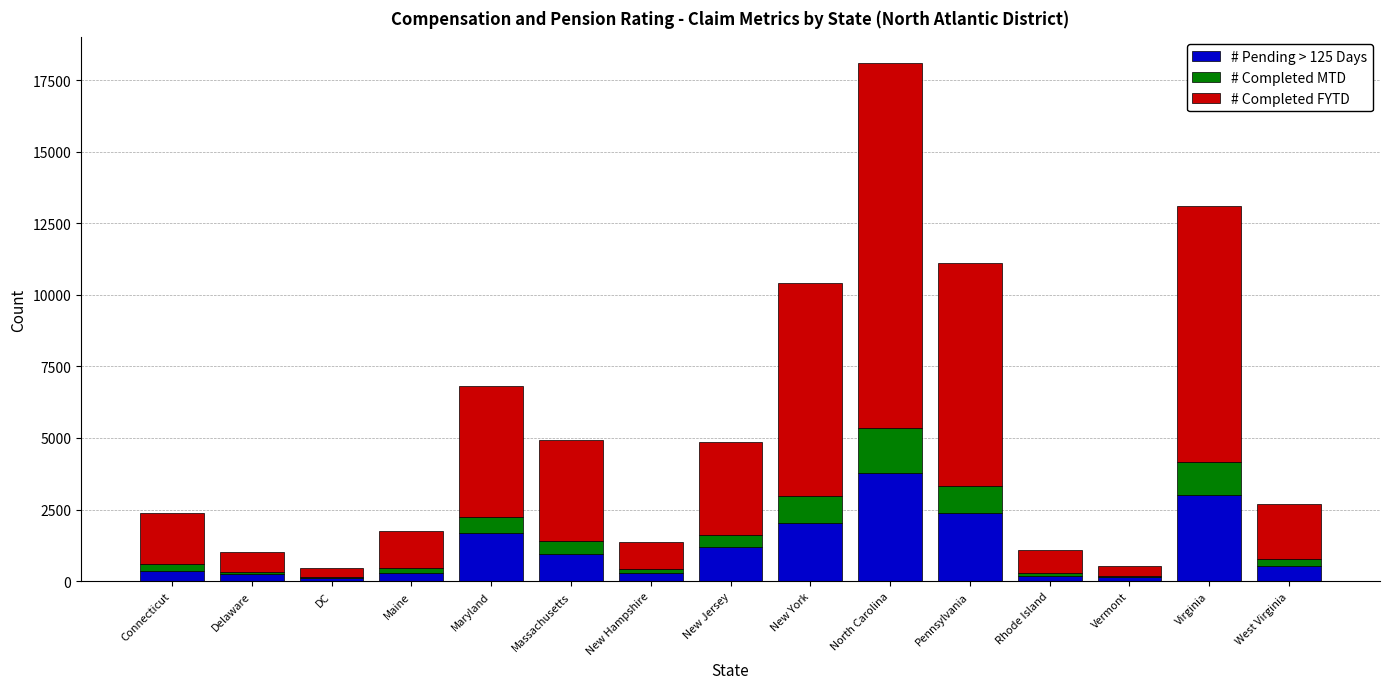

What is the total value across all series at New York?

10425